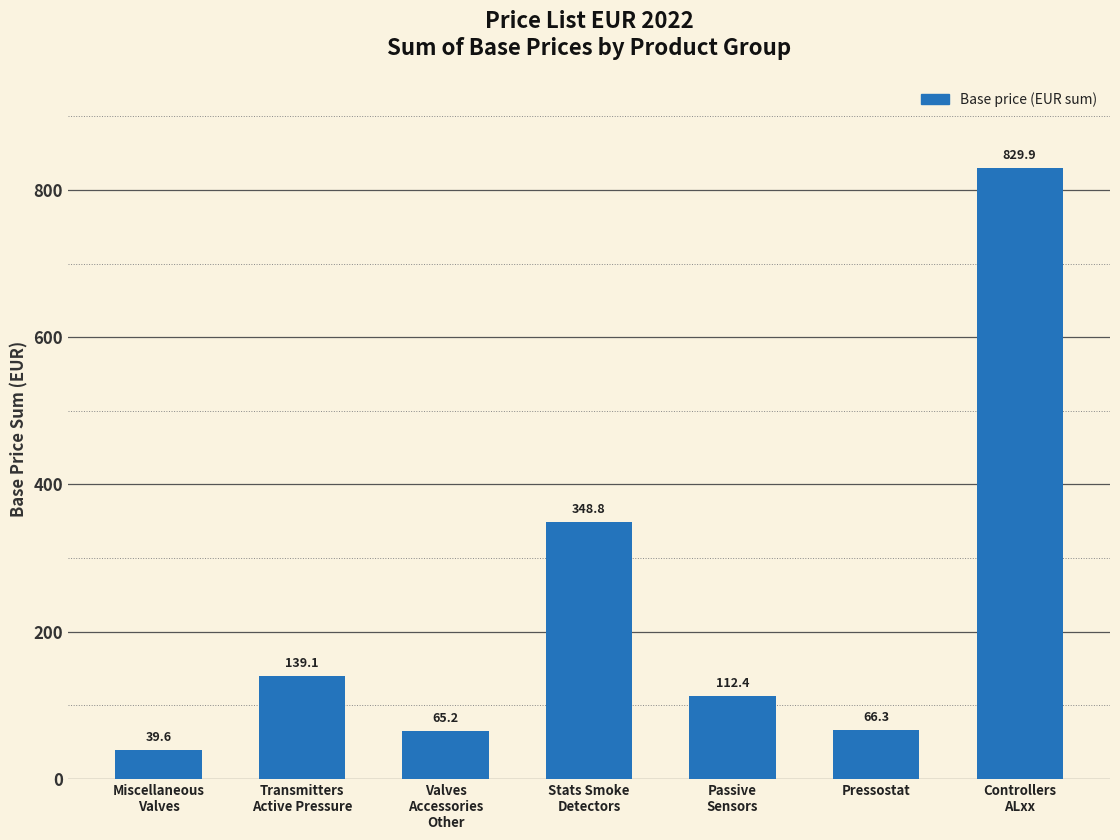

True or false: the data shows 65.2 at Valves
Accessories
Other.

True